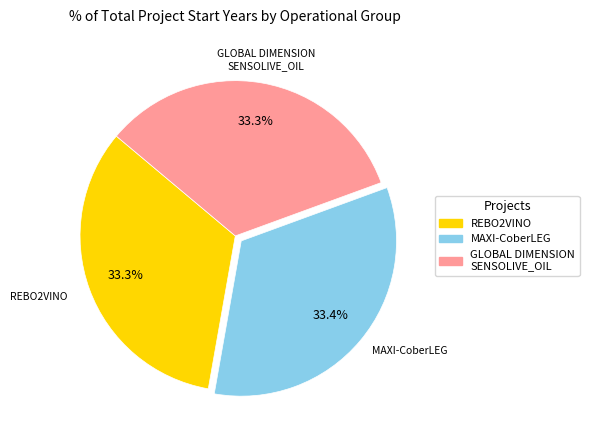

To the nearest percent, what is the combined percentage of GLOBAL DIMENSION SENSOLIVE_OIL and MAXI-CoberLEG?

67%